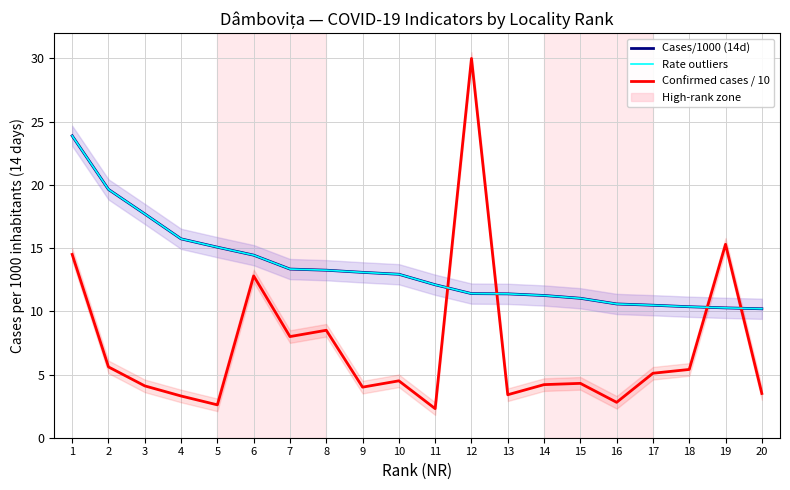

At 15, list the series in order from largest to smallest.

Cases/1000 (14d), Rate outliers, Confirmed cases / 10